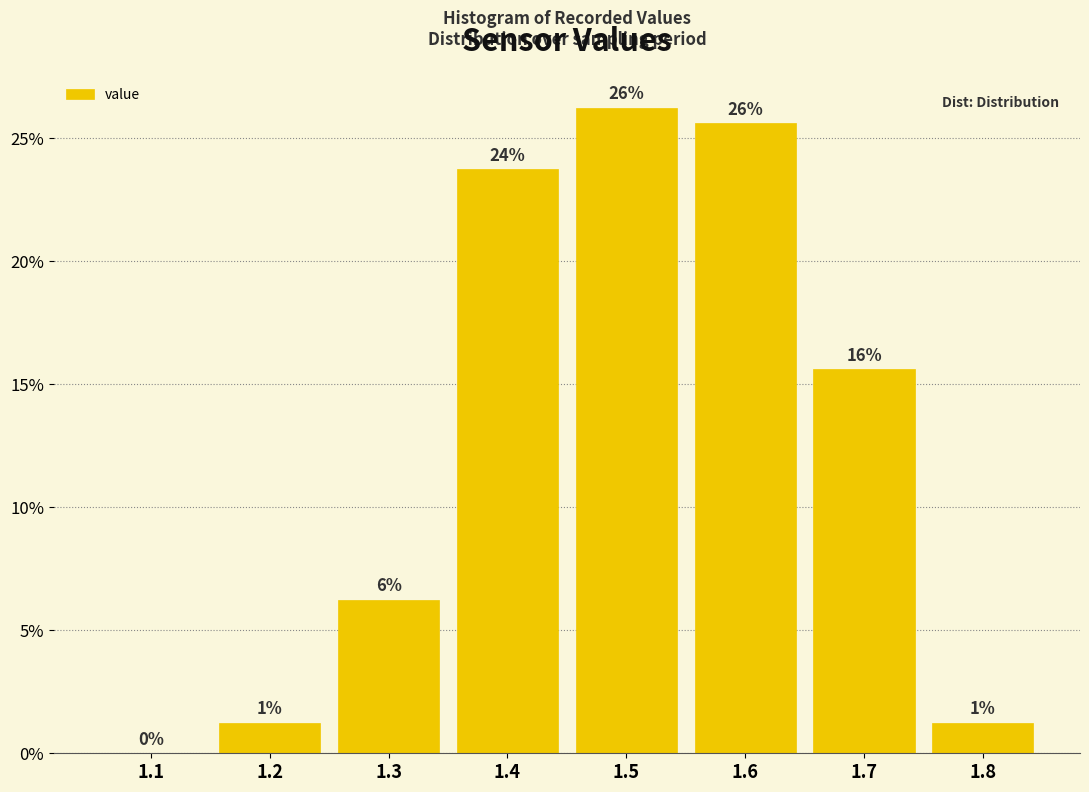

Are the bars horizontal?

No